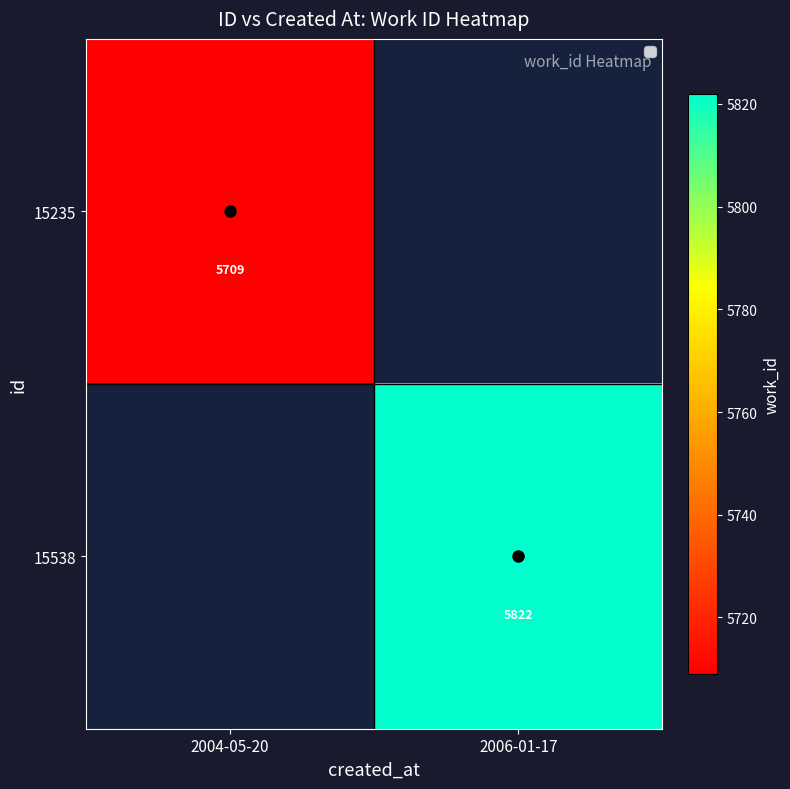

Is the value of 15235 at 2004-05-20 greater than the value of 15538 at 2006-01-17?

No